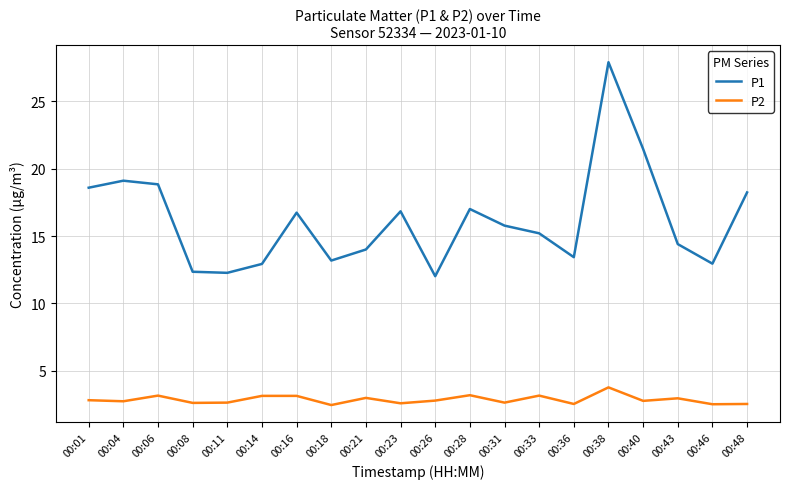

True or false: P2 and P1 cross at least once.

False